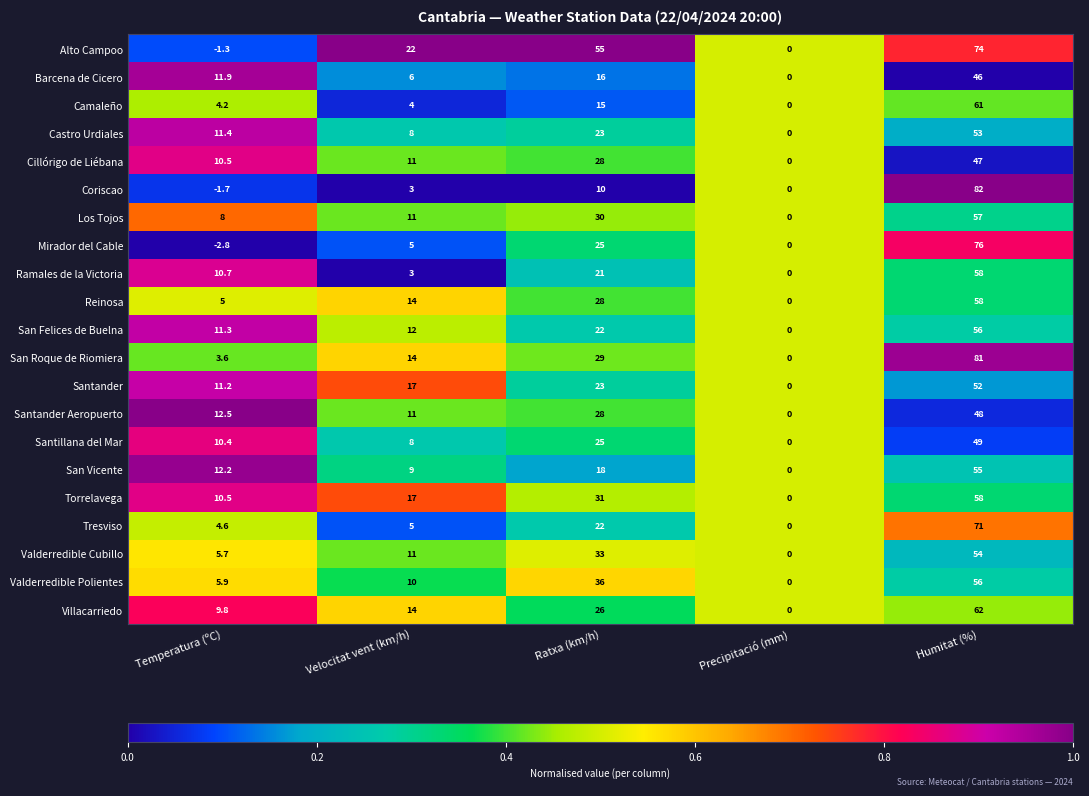

At which label is Santander Aeropuerto closest to 24?

Ratxa (km/h)